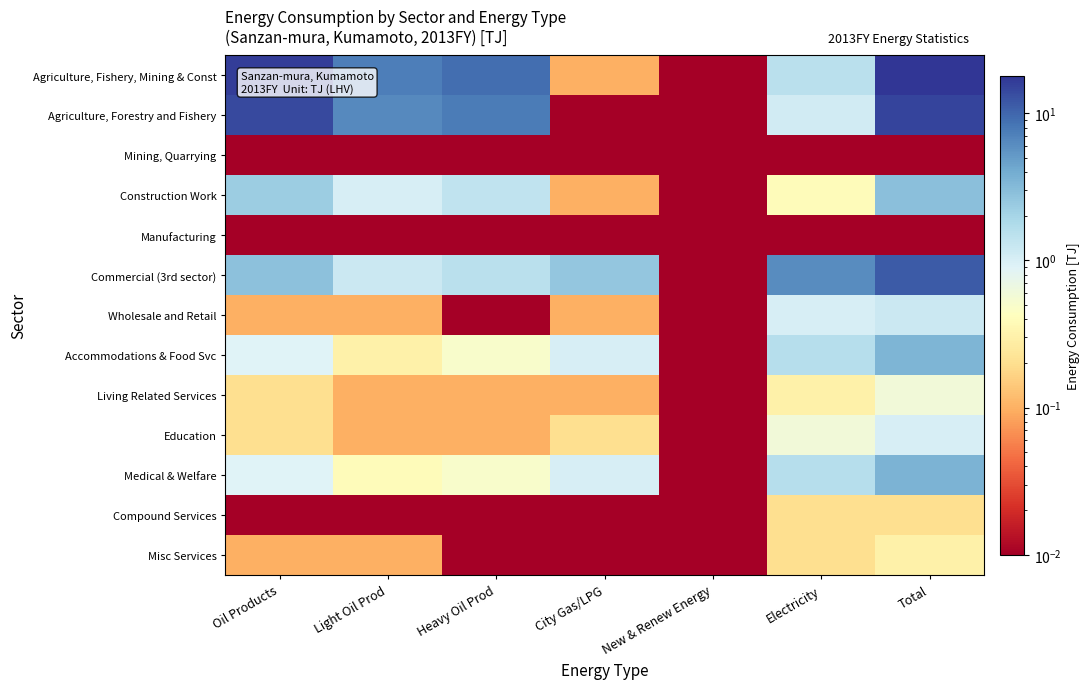

Which series has the largest total across all categories?

Agriculture, Fishery, Mining & Const